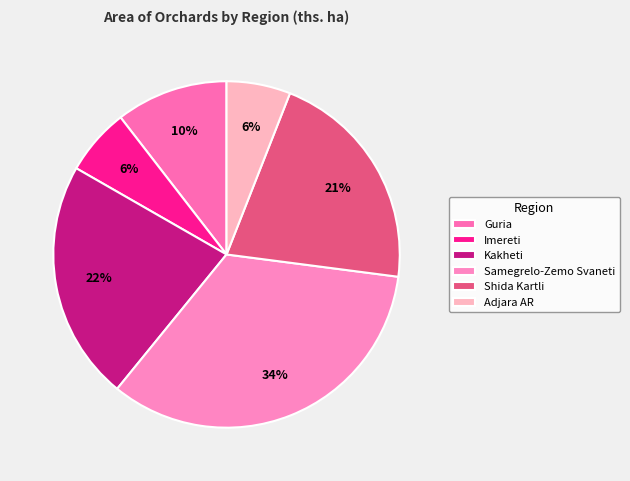

What percentage is the Adjara AR slice, to the nearest percent?

6%